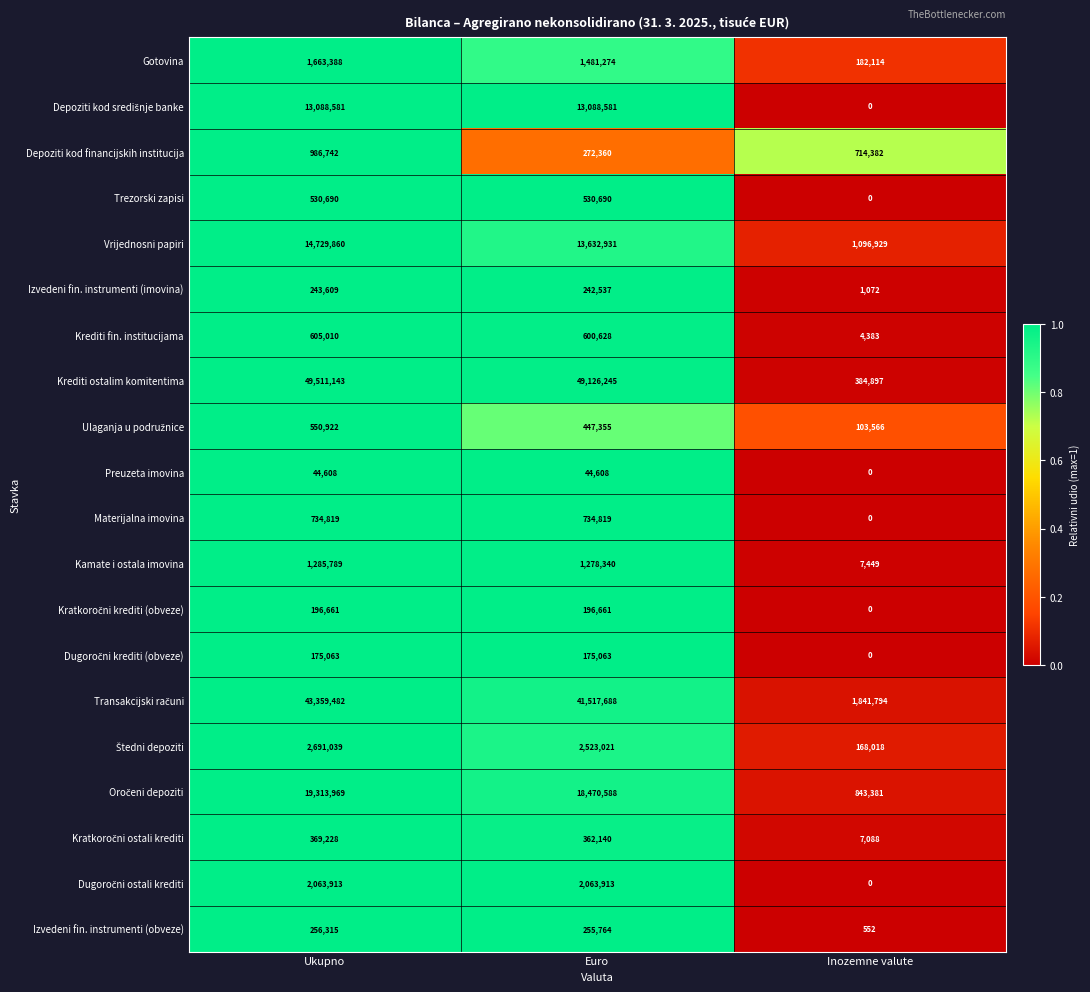

How many series are shown in this chart?

20